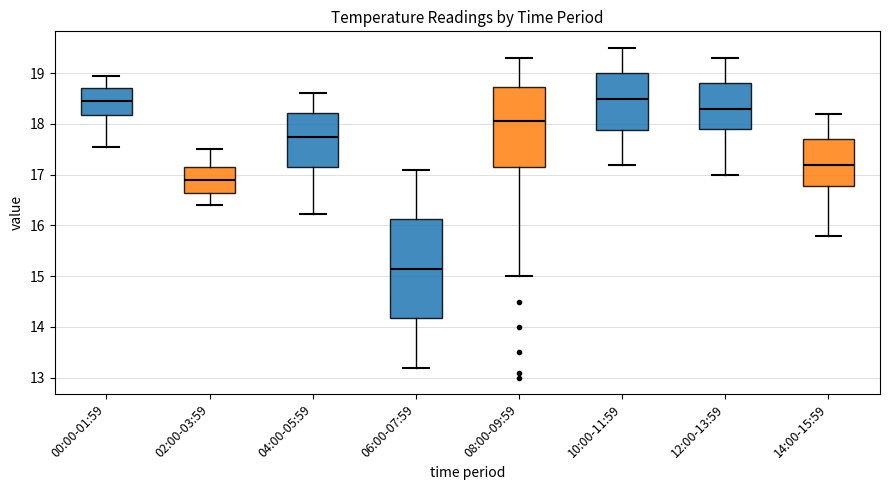

Reading left to right, read every box against the y-axis: the position of its median line, the range the box covers, and the ends of its whiskers. The values are not printed on the chart, so give them approximately, as read against the axis.

00:00-01:59: median 18.5, box 18.2 to 18.7, whiskers 17.5 to 18.9
02:00-03:59: median 16.9, box 16.6 to 17.2, whiskers 16.4 to 17.5
04:00-05:59: median 17.8, box 17.2 to 18.2, whiskers 16.2 to 18.6
06:00-07:59: median 15.2, box 14.2 to 16.1, whiskers 13.2 to 17.1
08:00-09:59: median 18.1, box 17.2 to 18.7, whiskers 15.0 to 19.3
10:00-11:59: median 18.5, box 17.9 to 19.0, whiskers 17.2 to 19.5
12:00-13:59: median 18.3, box 17.9 to 18.8, whiskers 17.0 to 19.3
14:00-15:59: median 17.2, box 16.8 to 17.7, whiskers 15.8 to 18.2